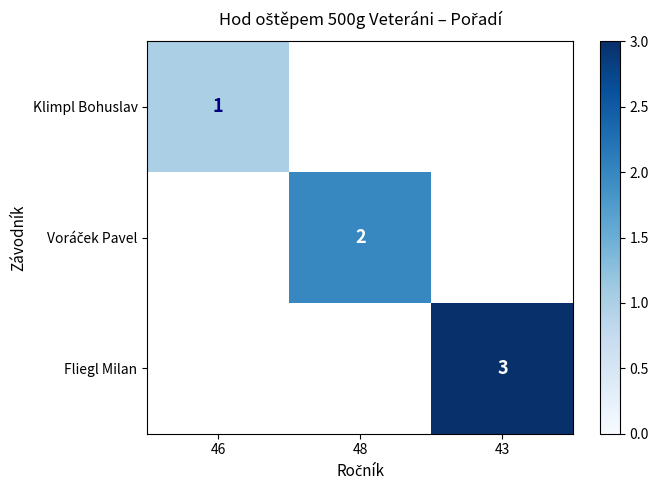

The Klimpl Bohuslav series shows 1 at 46. True or false?

True